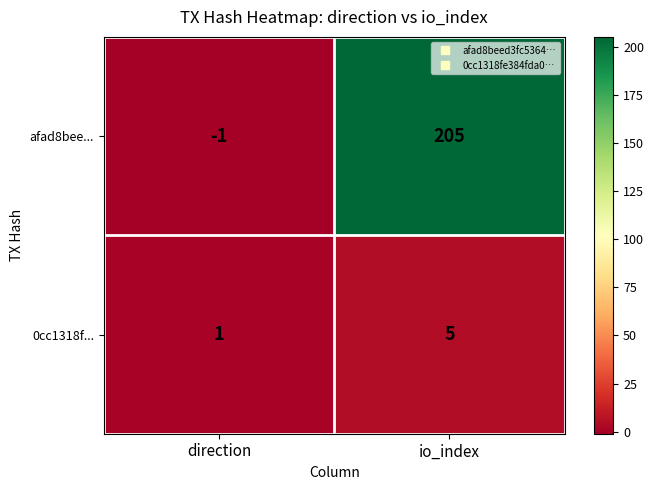

At which label is afad8bee... closest to 102?

direction